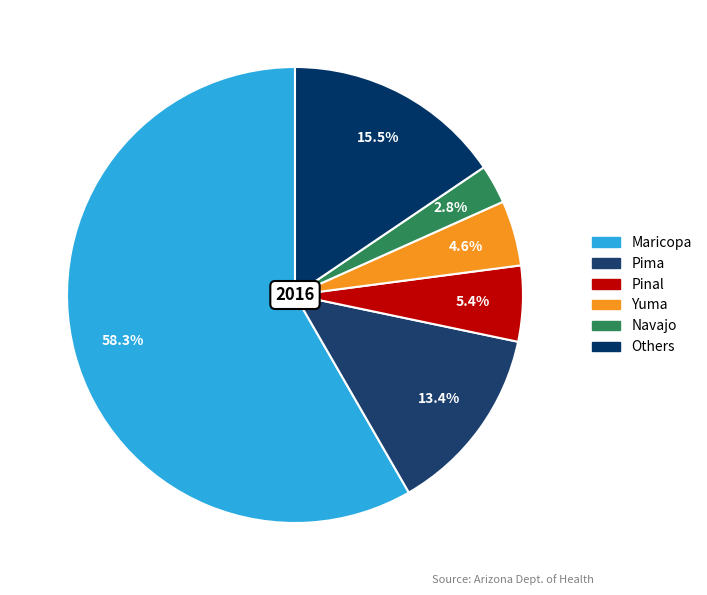

How many slices are in this pie chart?

6